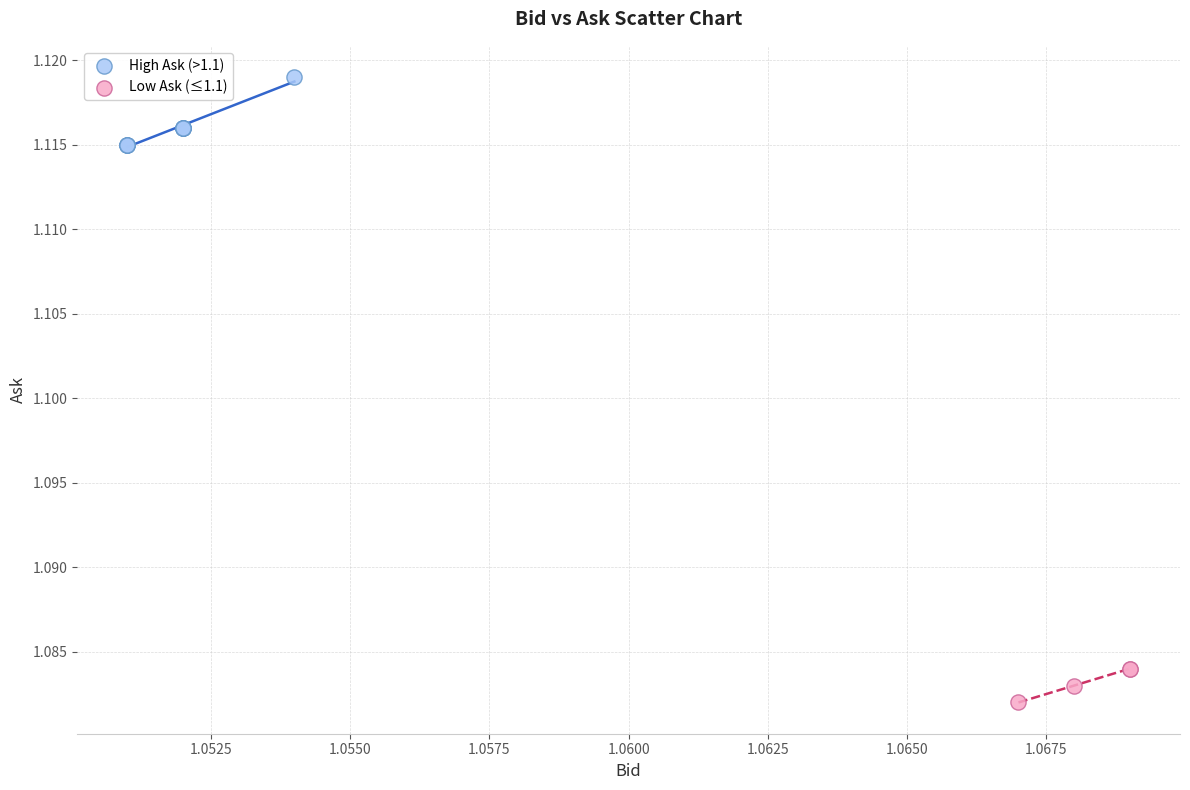

Which series reaches the minimum Y coordinate?

Low Ask (≤1.1)